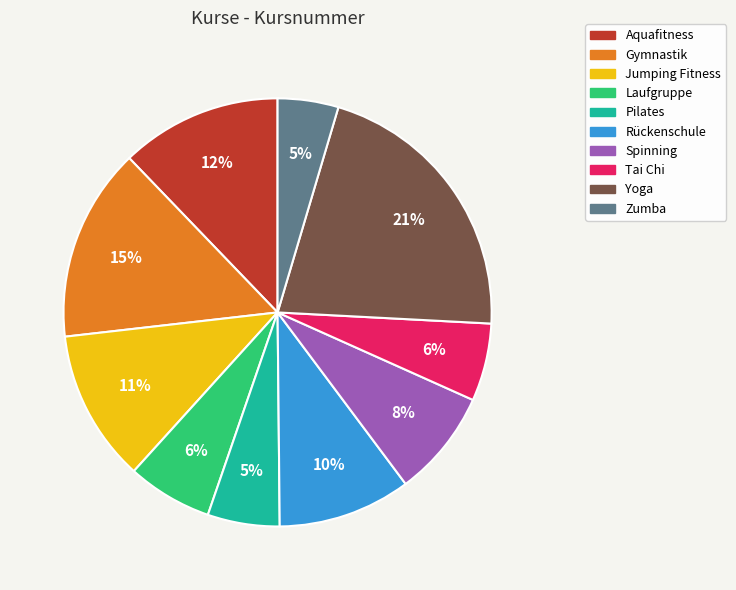

To the nearest percent, what is the average slice percentage?

10%